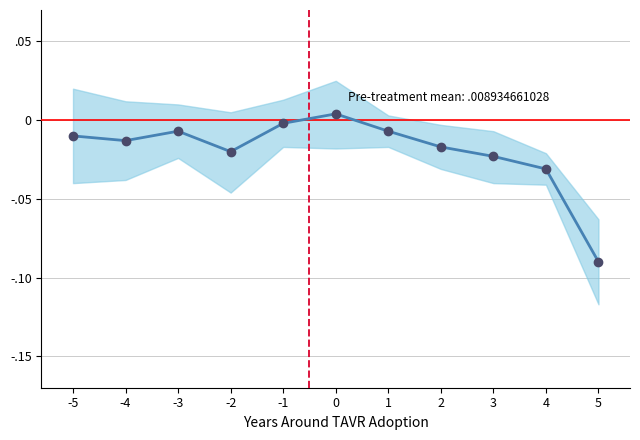

What is the smallest value displayed?

-0.1